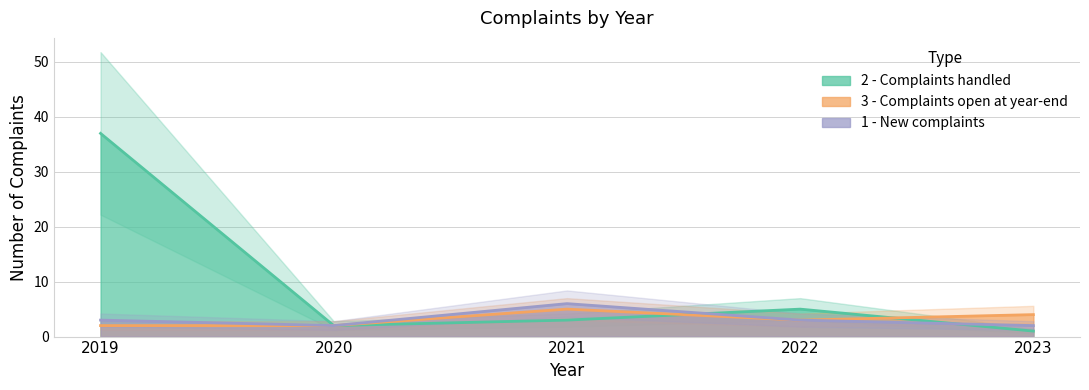

Where is the first local minimum for 1 - New complaints?

2020